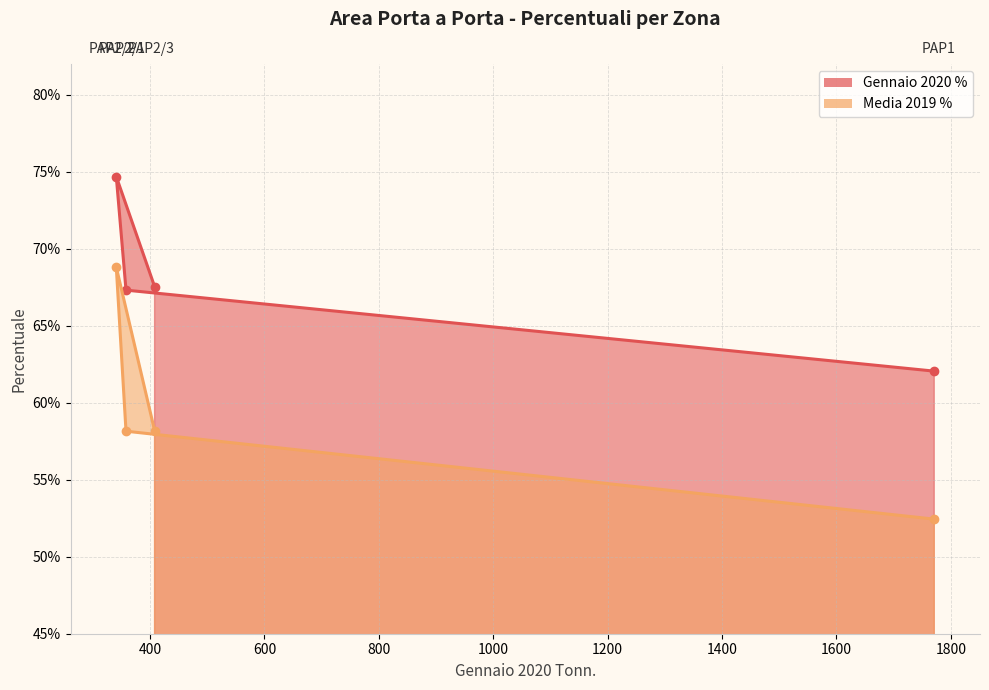

Where is Gennaio 2020 % nearest to the value 0?

PAP1